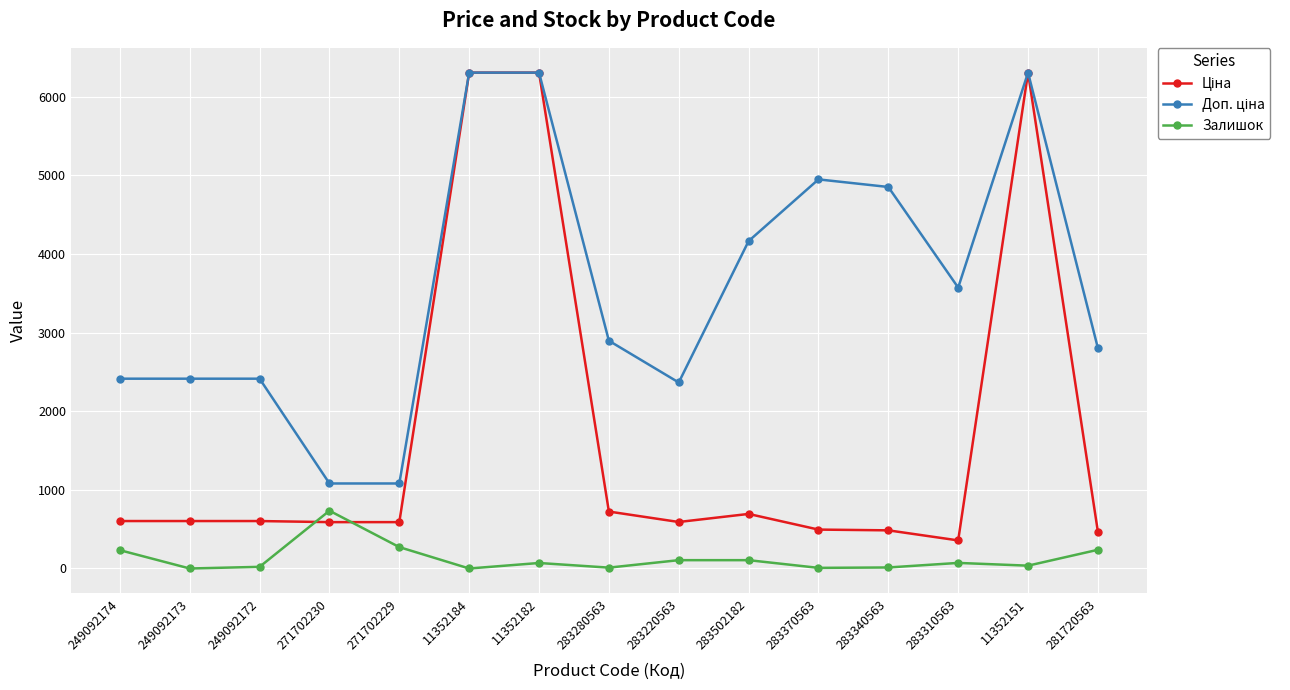

True or false: Залишок has a value of 36.0 at 11352151.

True